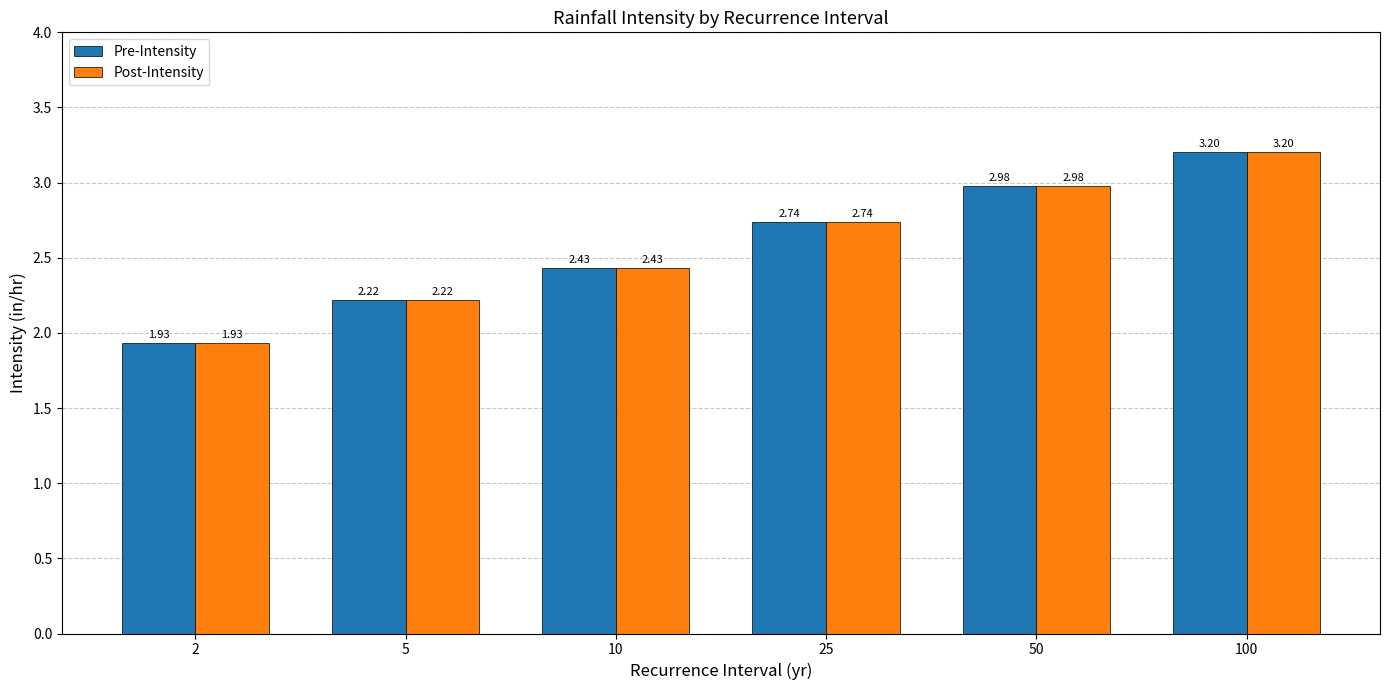

Is the value of Pre-Intensity at 100 greater than the value of Post-Intensity at 2?

Yes